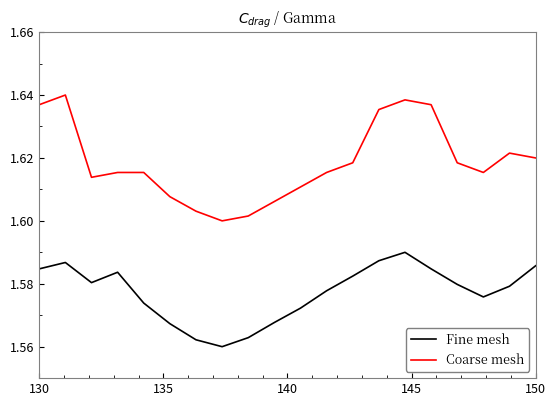

Which series has the widest spread of values?

Coarse mesh